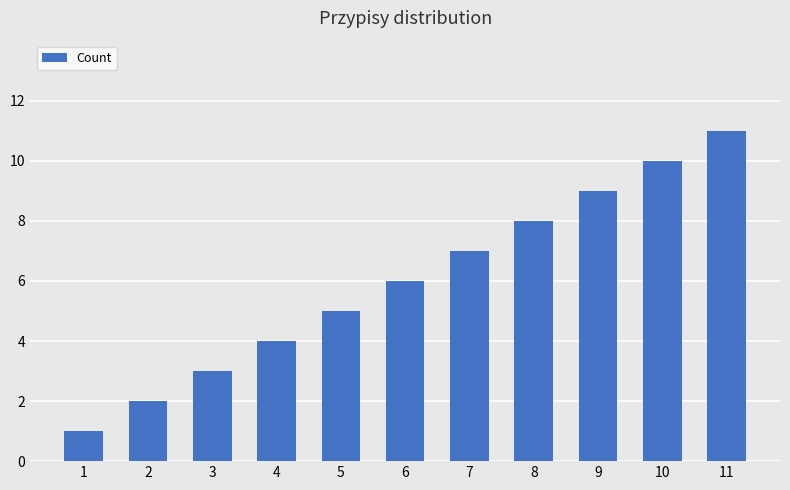

What is the value of the 8th bar from the left?

8